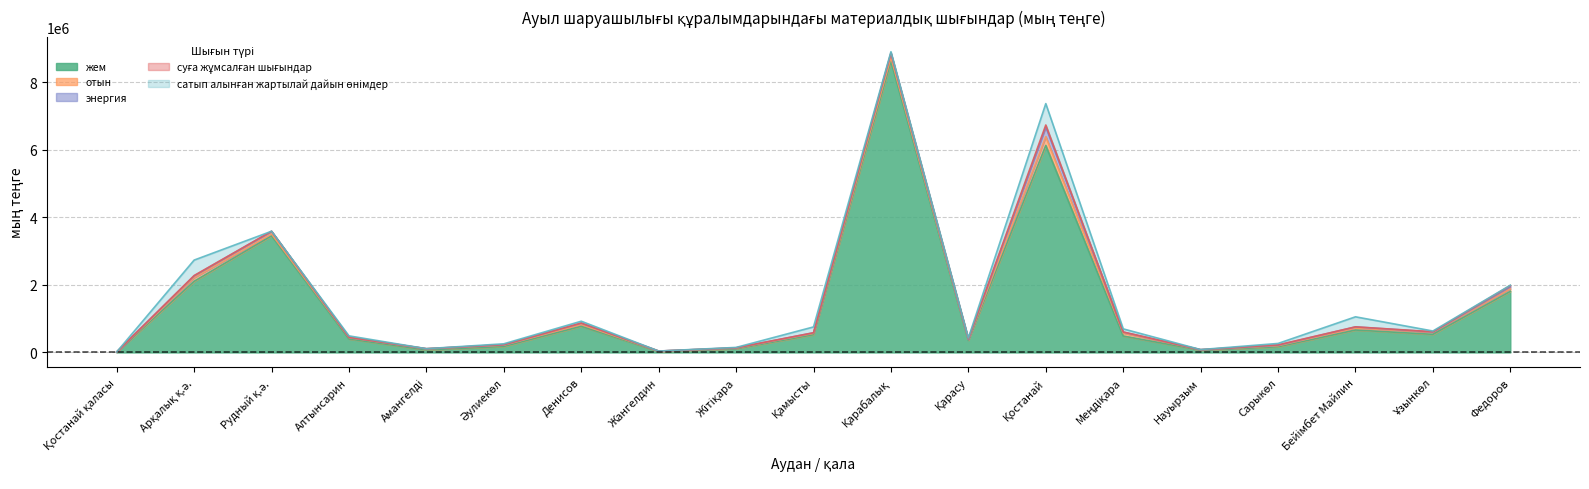

What is the sum of the жем values at Hауырзым and Қамысты?

591183